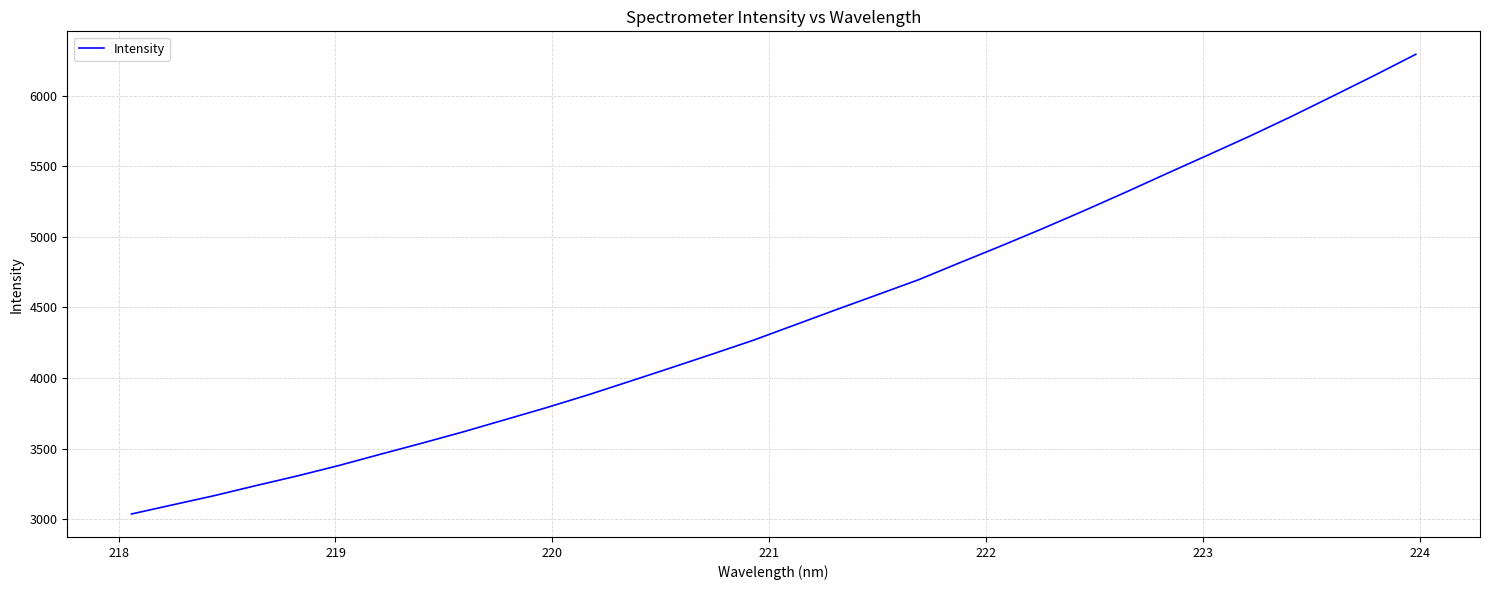

Count the number of values greater than 4375.

16